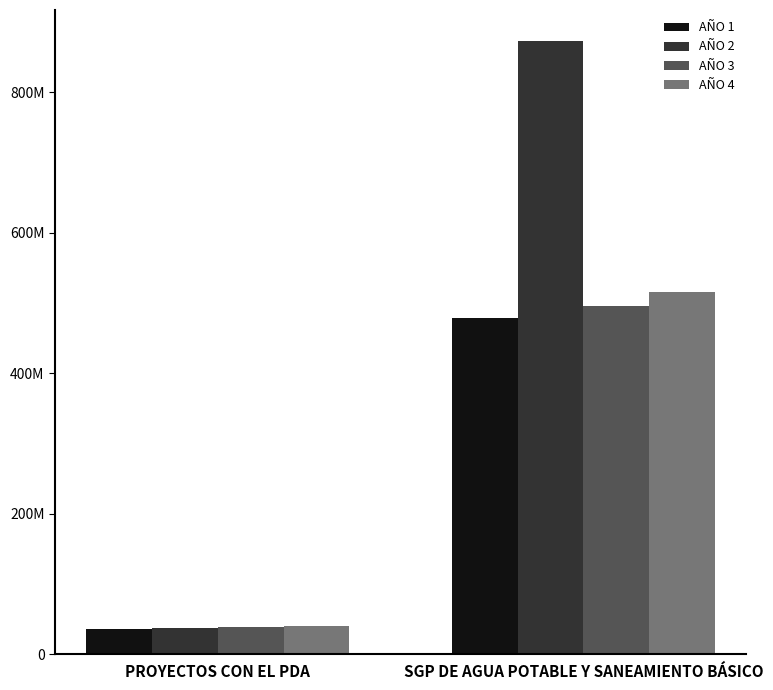

At which category is the sum across all series the highest?

SGP DE AGUA POTABLE Y SANEAMIENTO BÁSICO